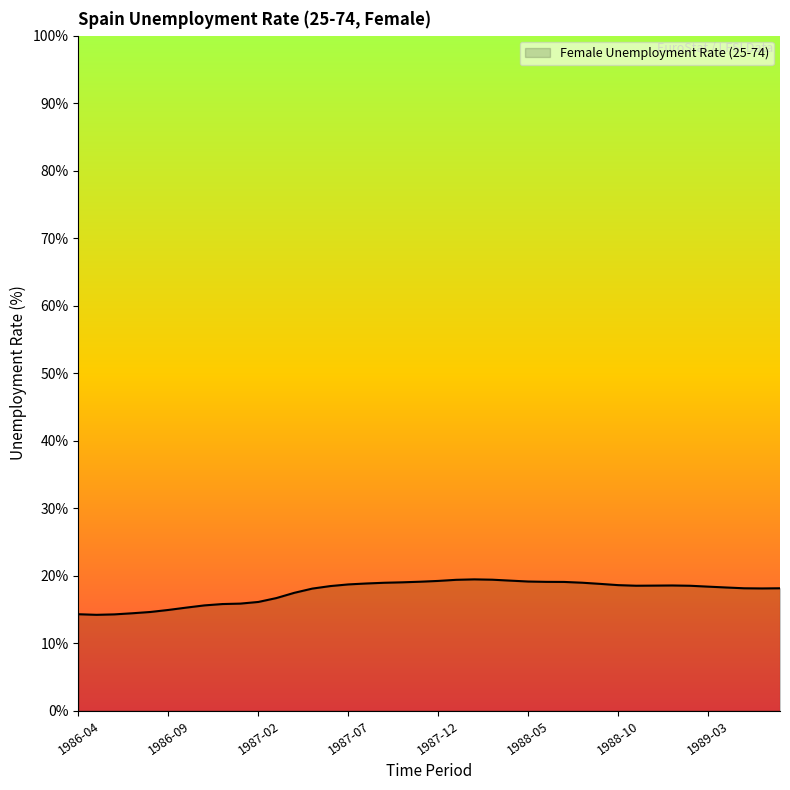

What is the difference between the maximum and minimum values?

5.3